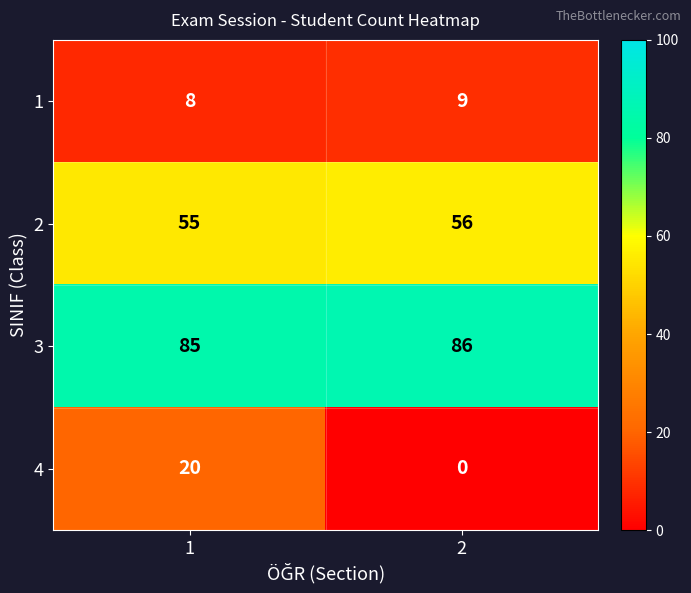

What is the total value across all series at 2?

151